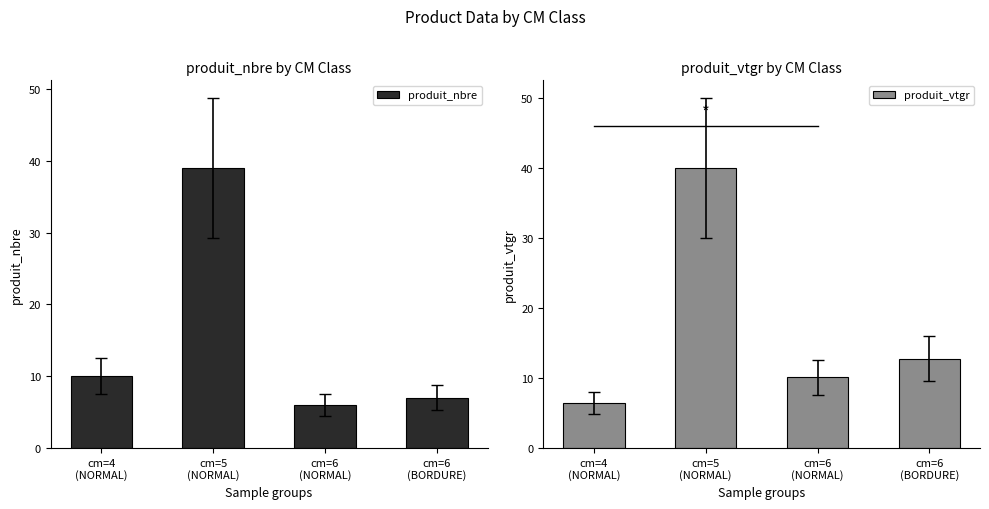

How many bars are there in each group?

2